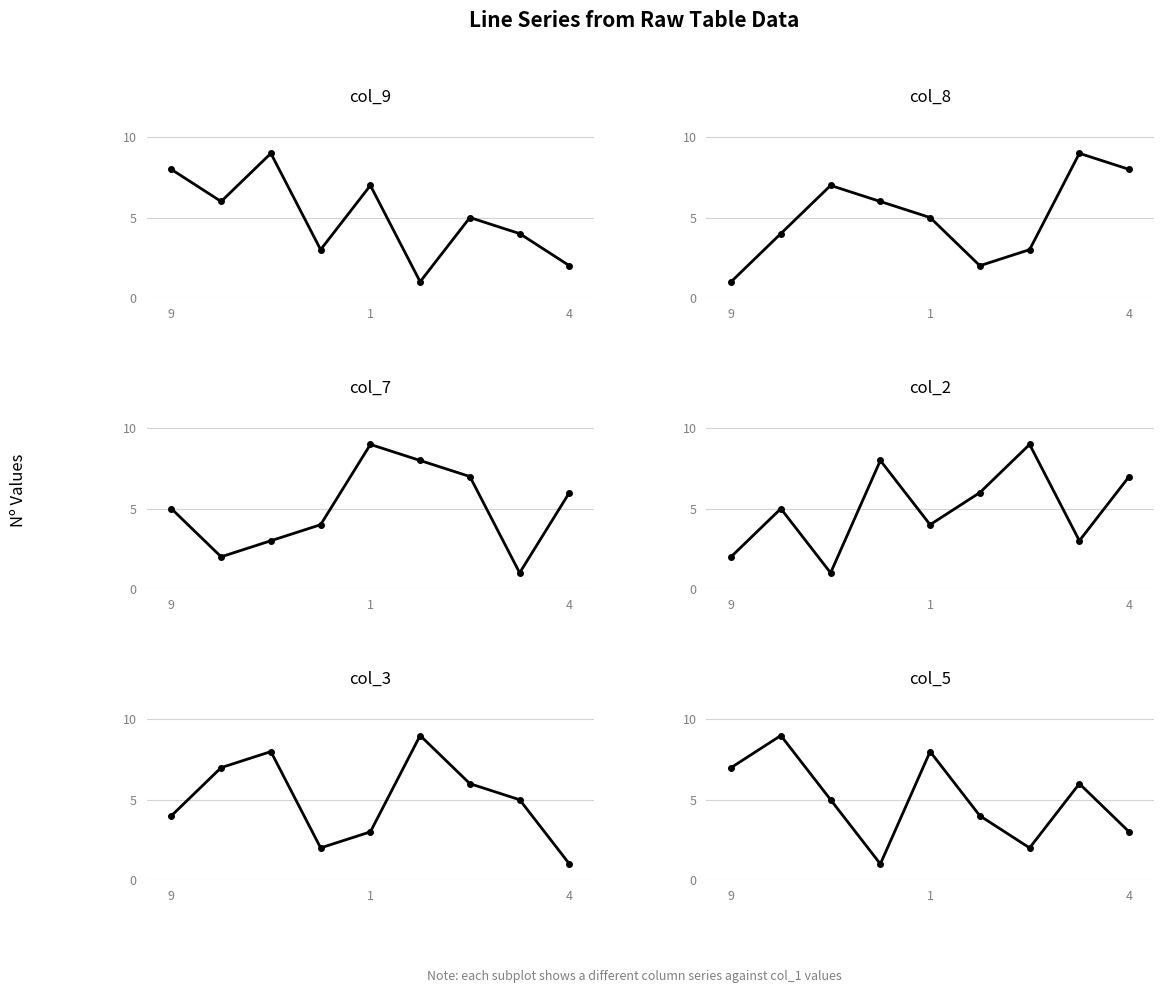

The value of col_9 at 6 is 1. True or false?

False